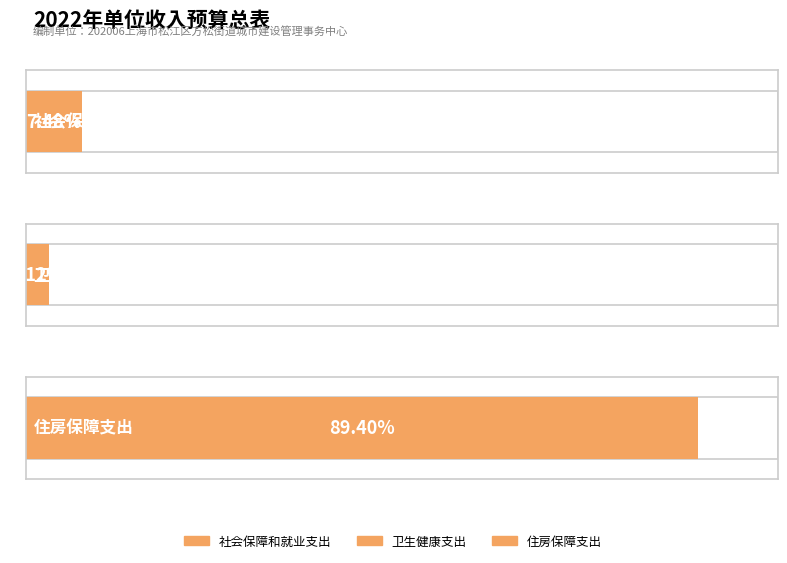

Reading right to left, extract all data points from this chart.

住房保障支出=2427245.6	卫生健康支出=84843.4	社会保障和就业支出=203087.7